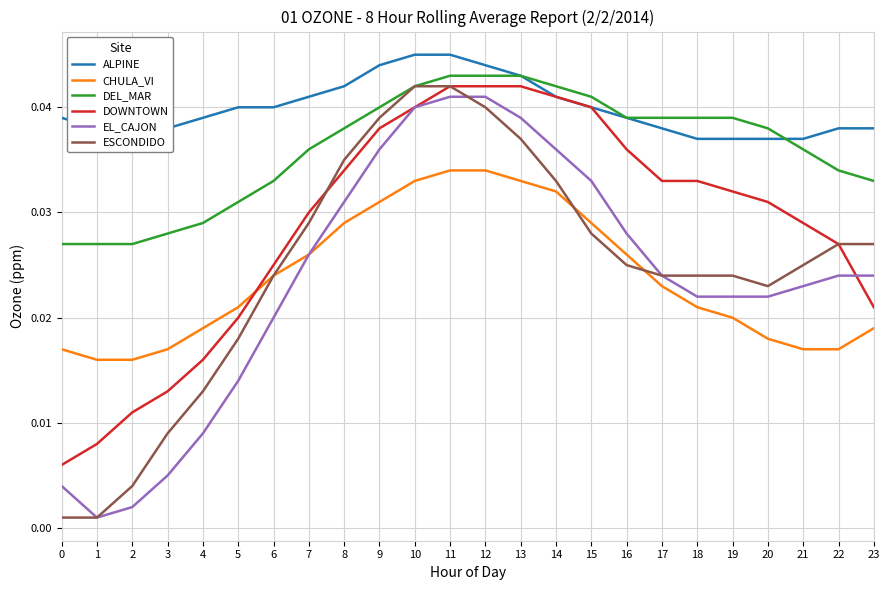

The value of EL_CAJON at 14 is 0.1. True or false?

False